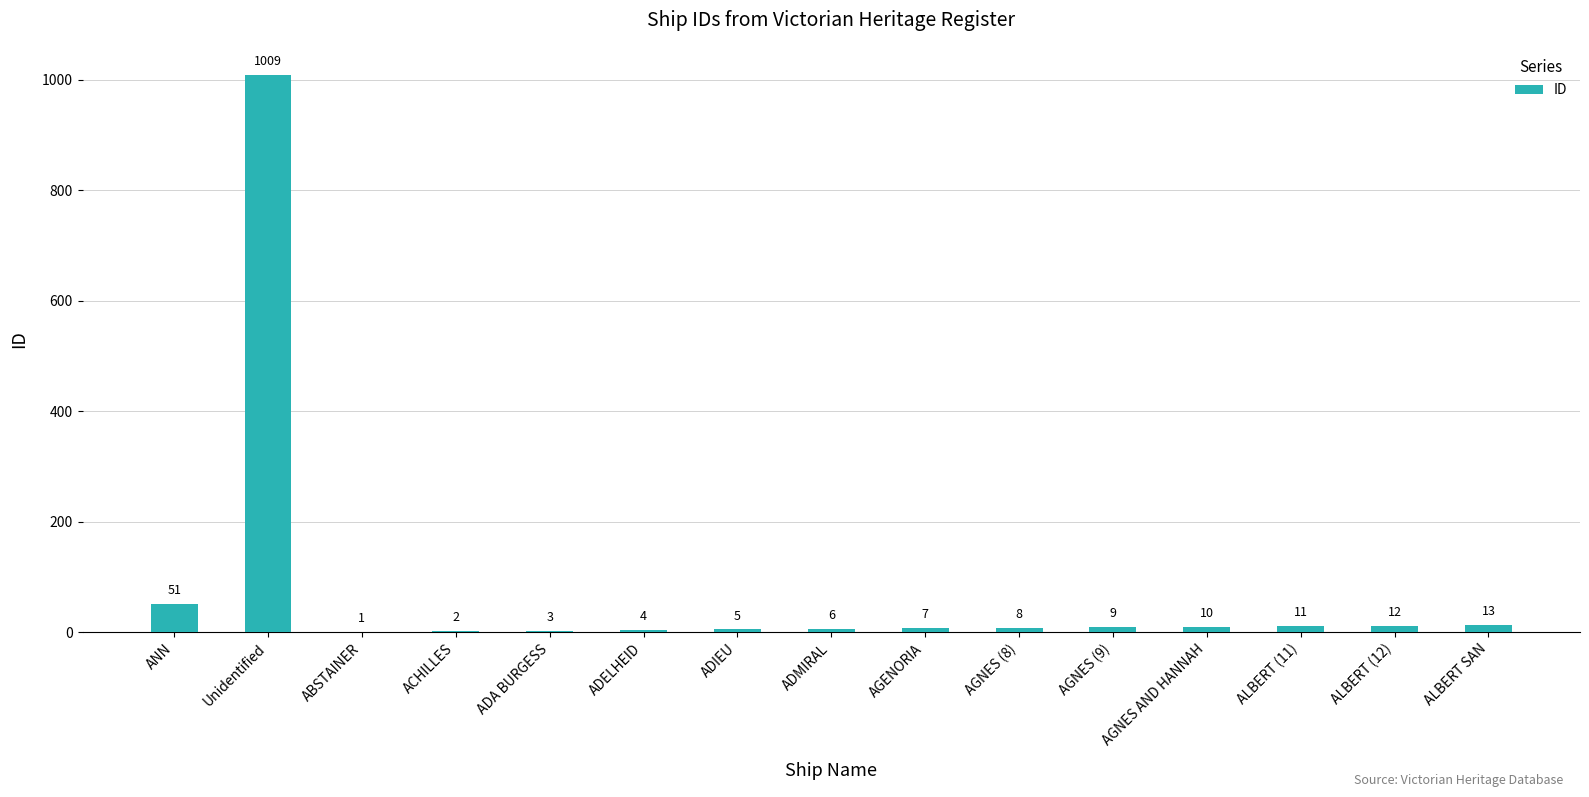

Where does the data first go above 8?

ANN